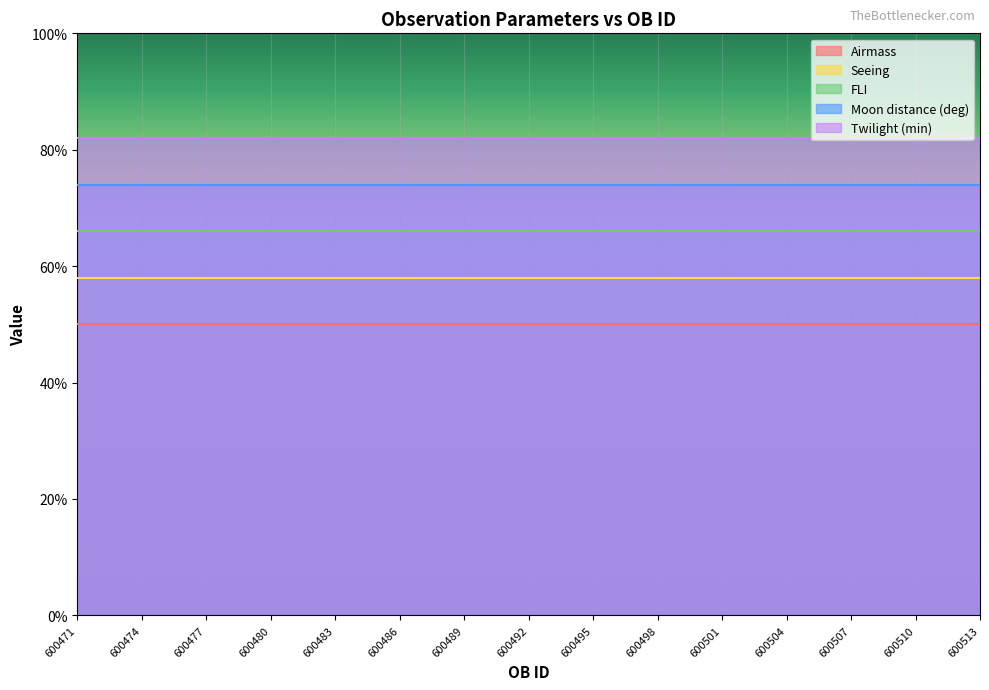

Is it true that FLI equals 0.3 at 600486?

False